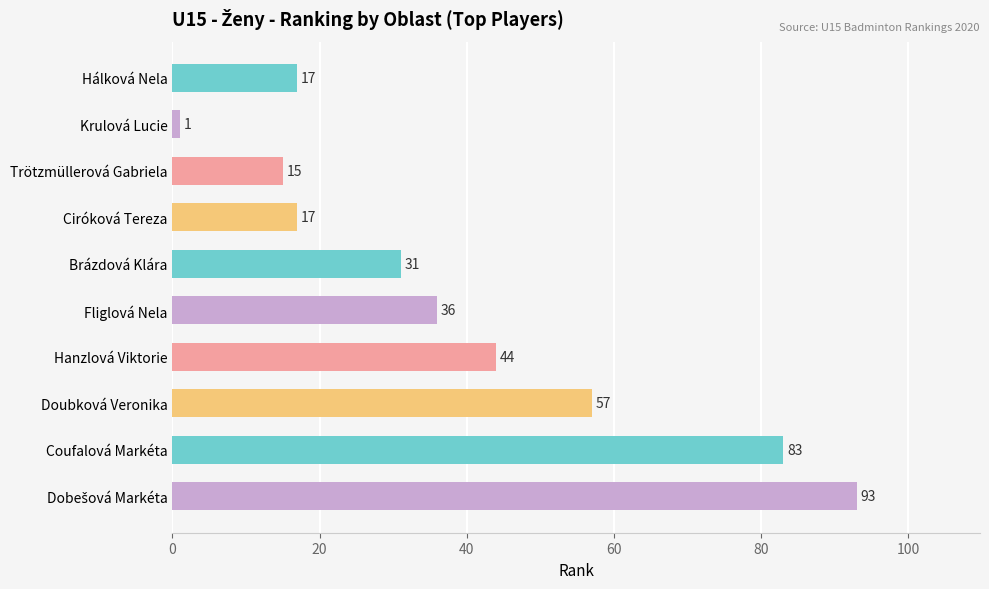

Approximately how many times larger is the value at Doubková Veronika compared to Fliglová Nela?

1.6